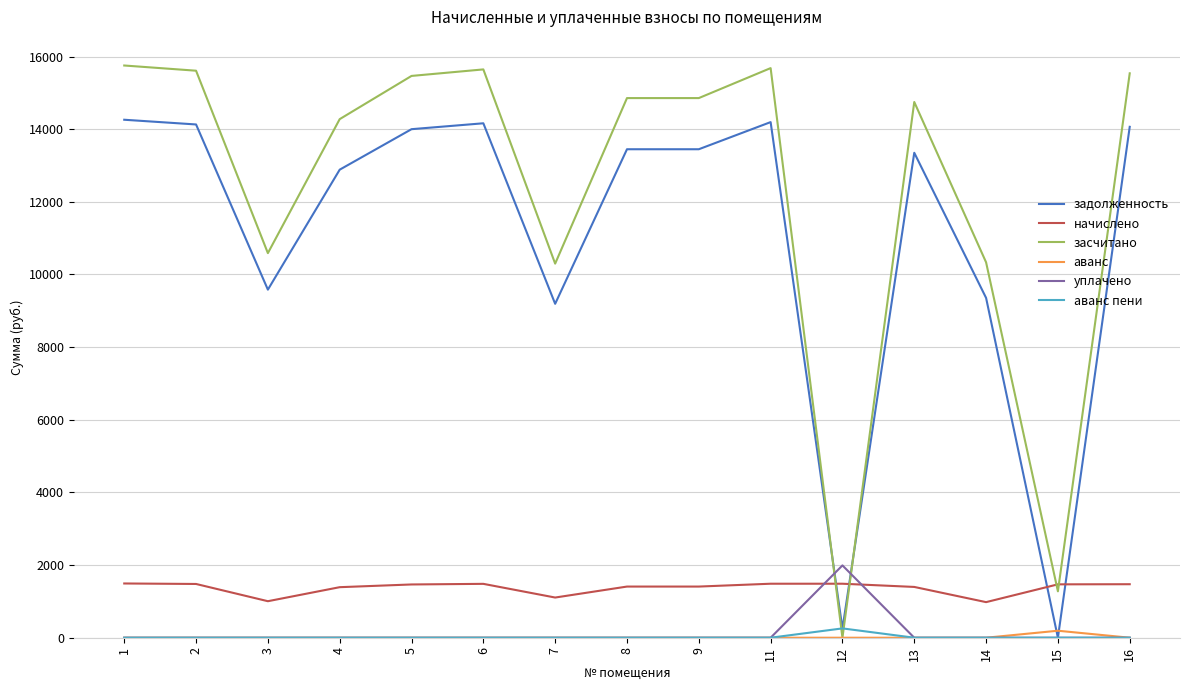

What is the difference between the highest and lowest values at 12?

1991.1